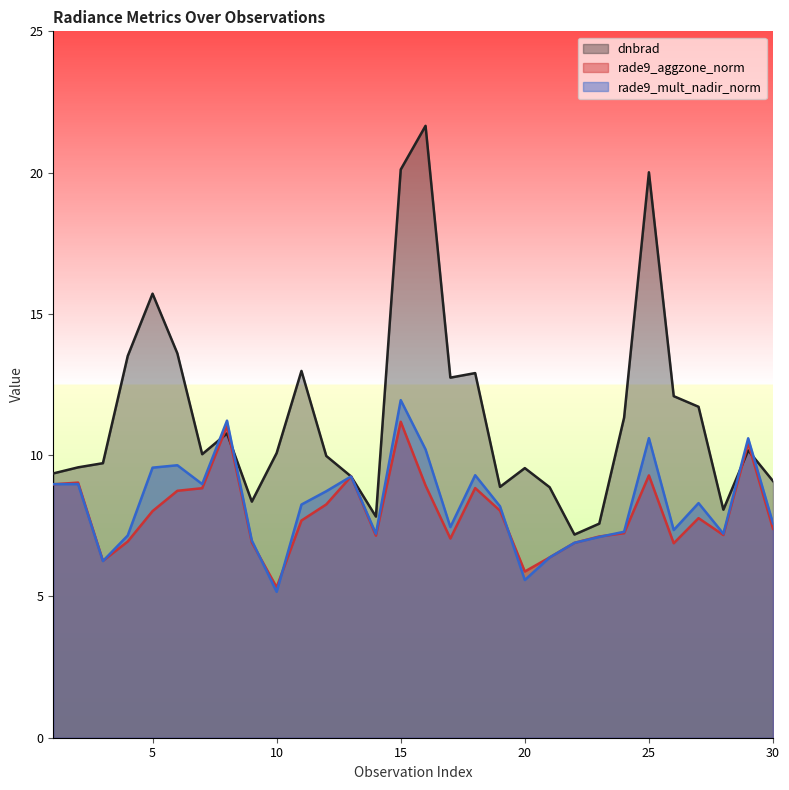

Reading left to right, list all the values displayed in this chart.

dnbrad: 1=9.4	2=9.6	3=9.7	4=13.5	5=15.7	6=13.6	7=10.0	8=10.8	9=8.4	10=10.1	11=13.0	12=10.0	13=9.2	14=7.8	15=20.1	16=21.7	17=12.7	18=12.9	19=8.9	20=9.5	21=8.9	22=7.2	23=7.6	24=11.3	25=20.0	26=12.1	27=11.7	28=8.1	29=10.2	30=9.1
rade9_aggzone_norm: 1=9.0	2=9.0	3=6.3	4=6.9	5=8.0	6=8.7	7=8.8	8=11.0	9=6.9	10=5.3	11=7.7	12=8.3	13=9.2	14=7.2	15=11.2	16=8.9	17=7.0	18=8.8	19=8.0	20=5.9	21=6.4	22=6.9	23=7.1	24=7.2	25=9.3	26=6.9	27=7.8	28=7.2	29=10.4	30=7.4
rade9_mult_nadir_norm: 1=9.0	2=9.0	3=6.3	4=7.2	5=9.6	6=9.6	7=9.0	8=11.2	9=7.0	10=5.2	11=8.3	12=8.7	13=9.2	14=7.2	15=11.9	16=10.2	17=7.5	18=9.3	19=8.2	20=5.6	21=6.4	22=6.9	23=7.1	24=7.3	25=10.6	26=7.4	27=8.3	28=7.2	29=10.6	30=7.6